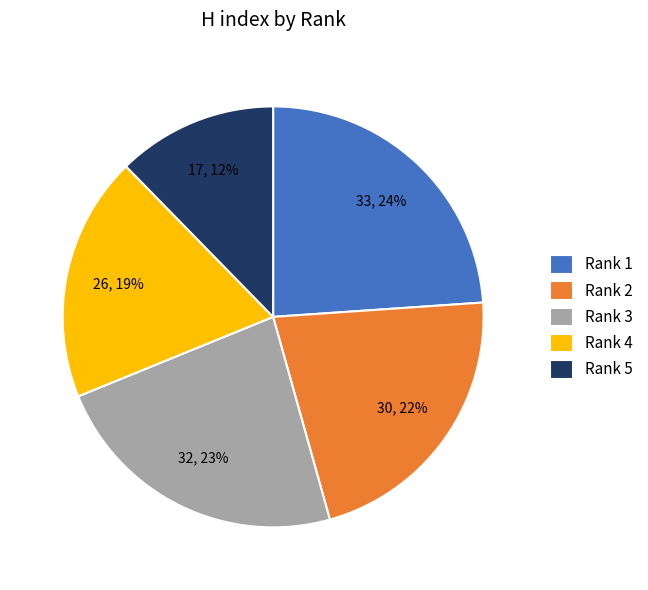

How many slices are in this pie chart?

5